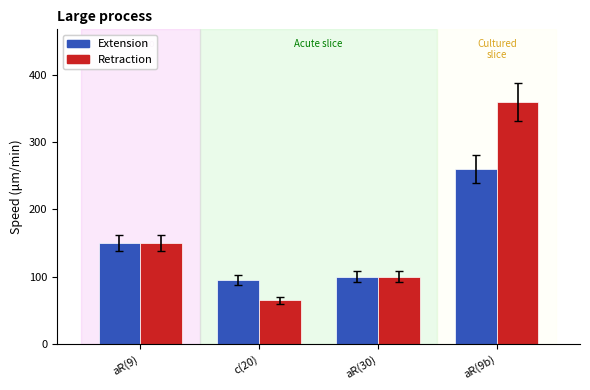

What is the minimum value shown in the chart?

65